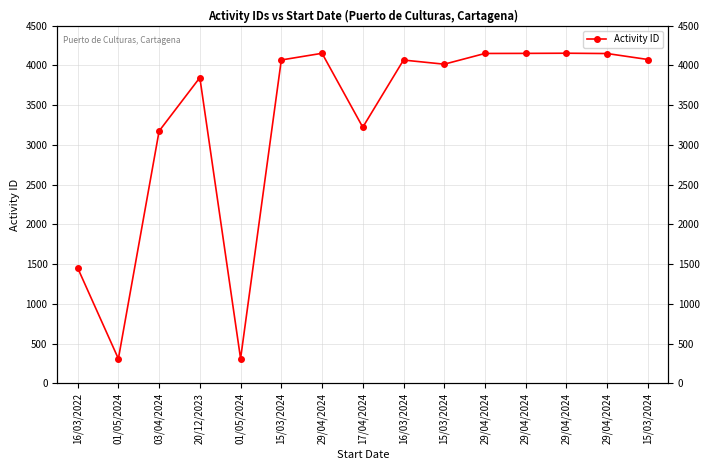

Rank the categories by value from highest to lowest.

29/04/2024, 29/04/2024, 29/04/2024, 29/04/2024, 29/04/2024, 15/03/2024, 15/03/2024, 16/03/2024, 15/03/2024, 20/12/2023, 17/04/2024, 03/04/2024, 16/03/2022, 01/05/2024, 01/05/2024